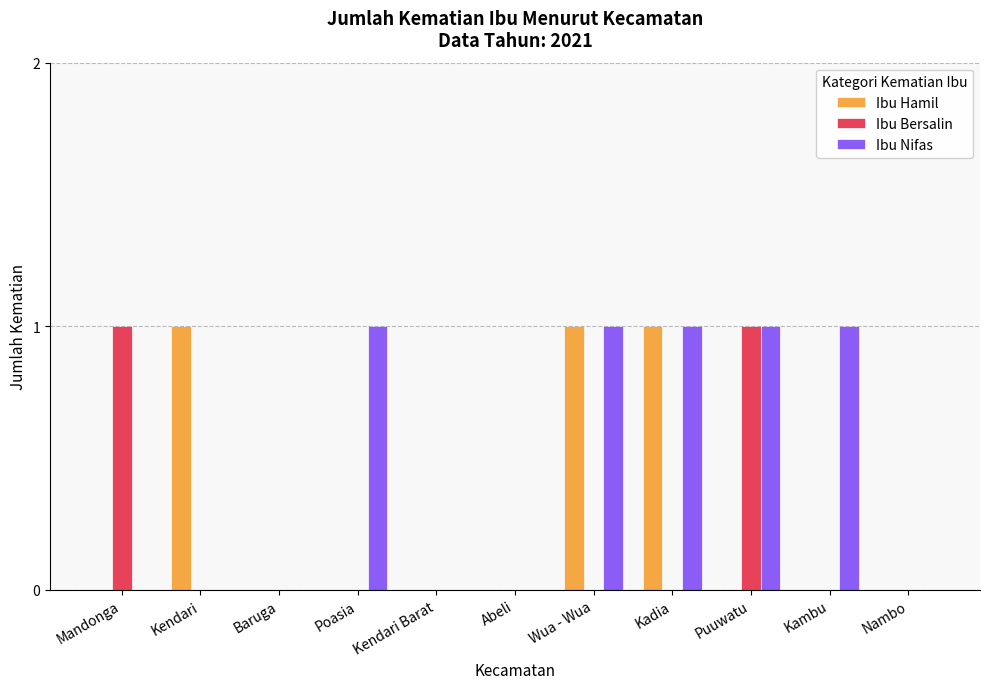

True or false: Ibu Nifas has a value of 1 at Poasia.

True